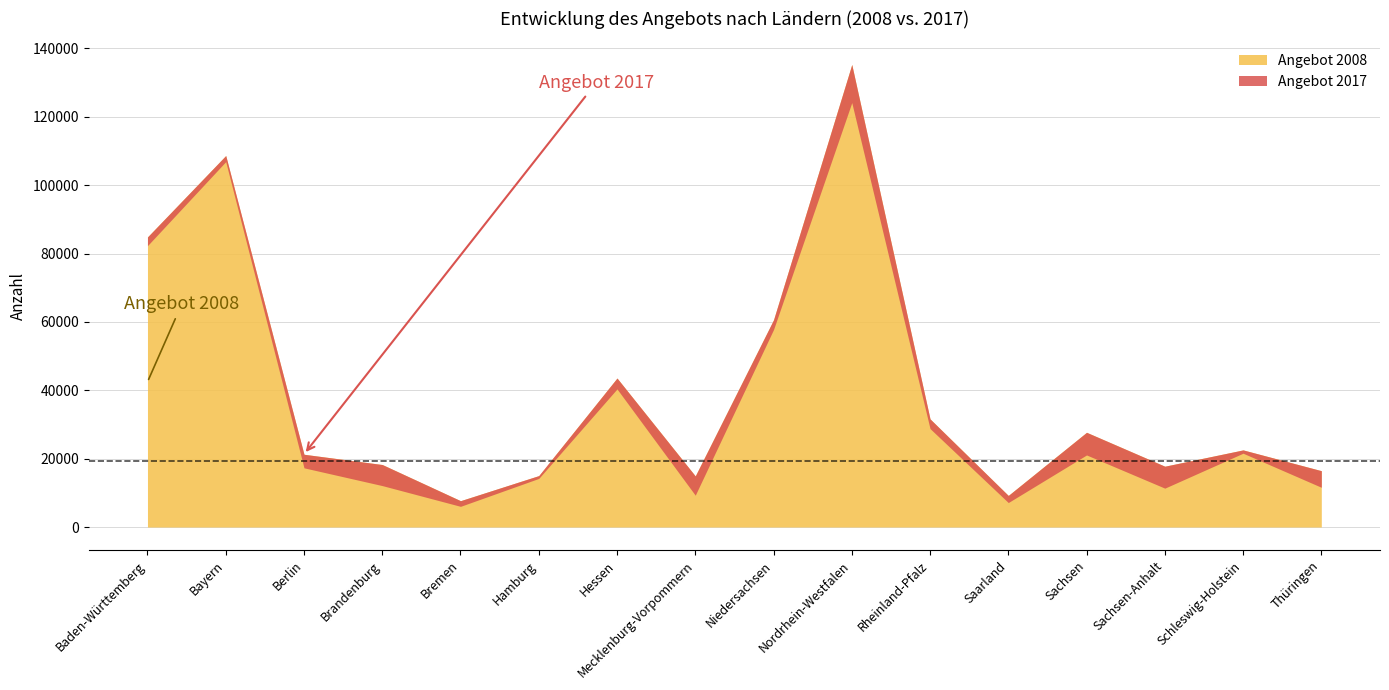

True or false: Angebot 2008 has more than 2 points higher than both neighbors.

True